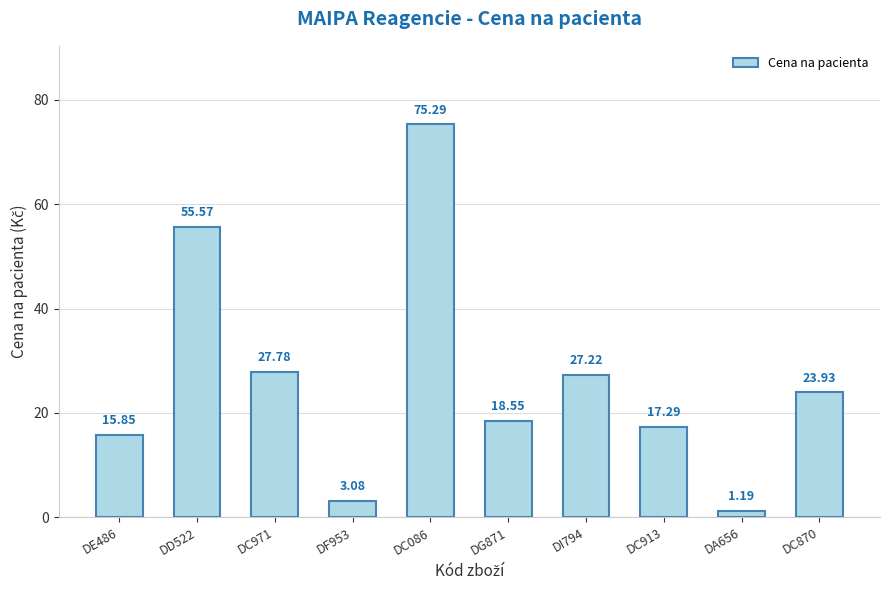

What is the label of the 8th bar from the left?

DC913